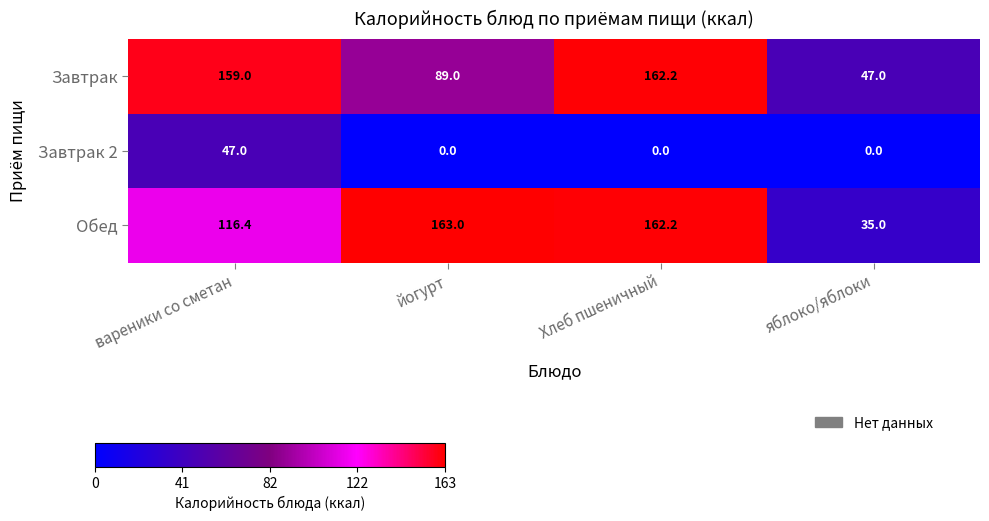

Reading left to right, transcribe all the data shown in this chart.

Завтрак: 159.0	89.0	162.2	47.0
Завтрак 2: 47.0	0.0	0.0	0.0
Обед: 116.4	163.0	162.2	35.0